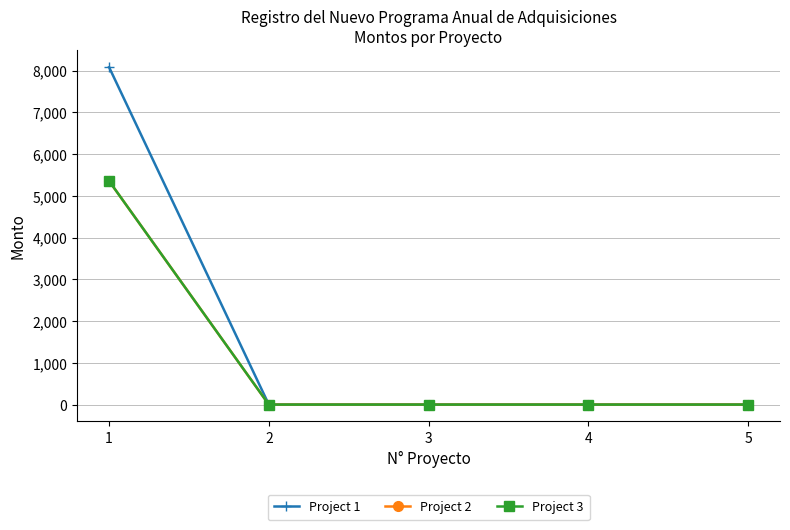

Does the chart have visible grid lines?

Yes